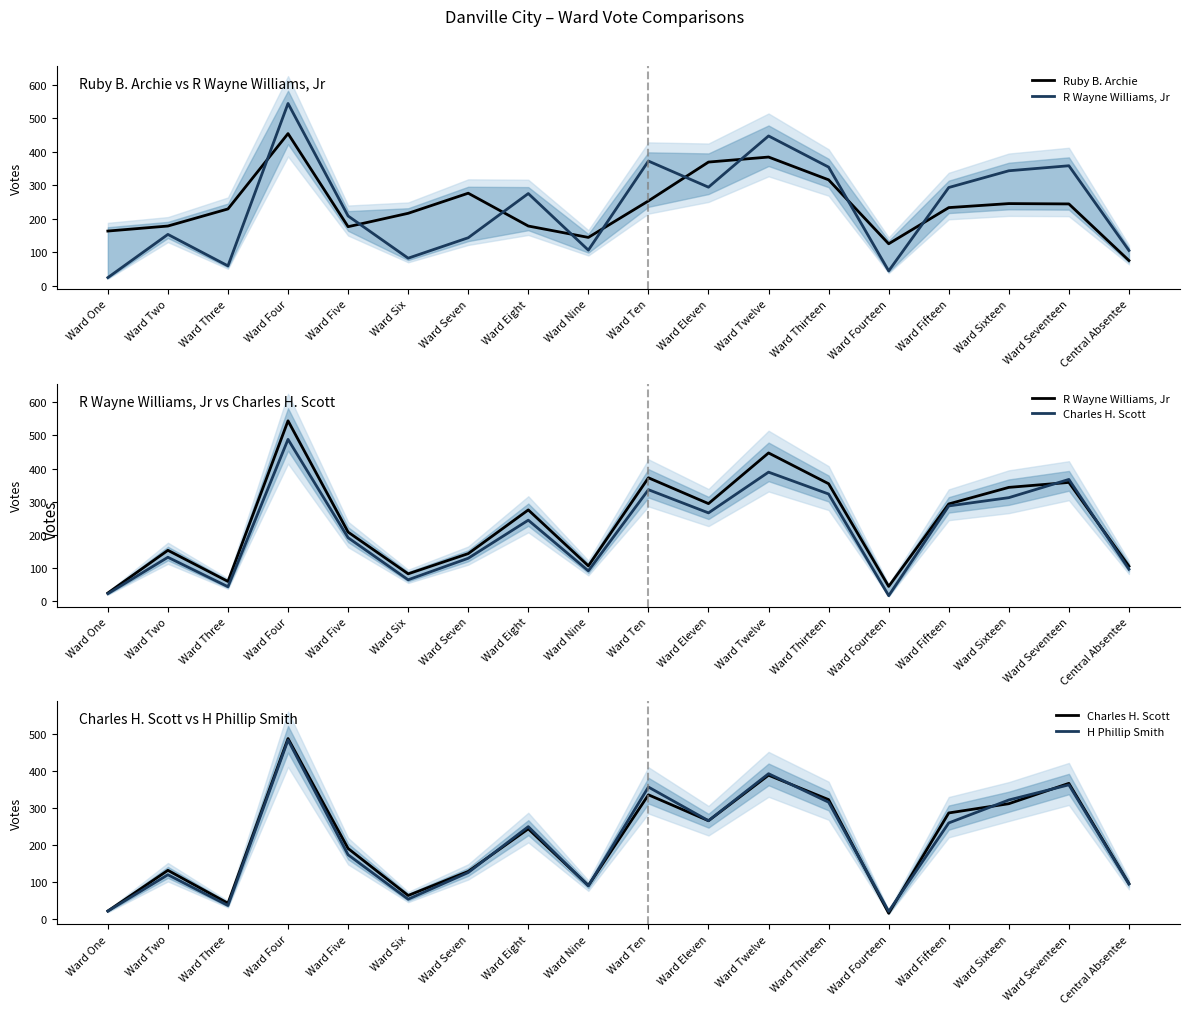

The H Phillip Smith series shows 37 at Ward Three. True or false?

True